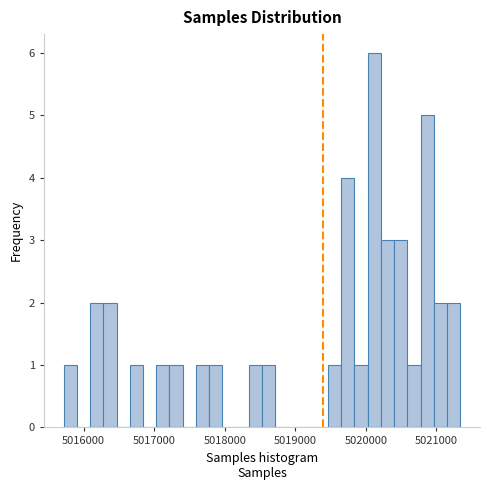

Read against the x-axis, roughly where is the centre of the tallest bar?

5020100